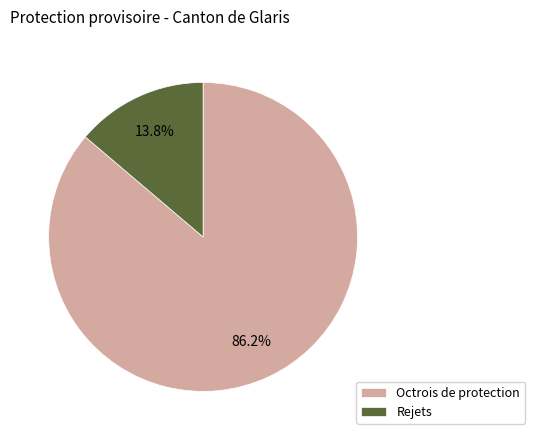

To the nearest percent, what portion does Rejets represent?

14%